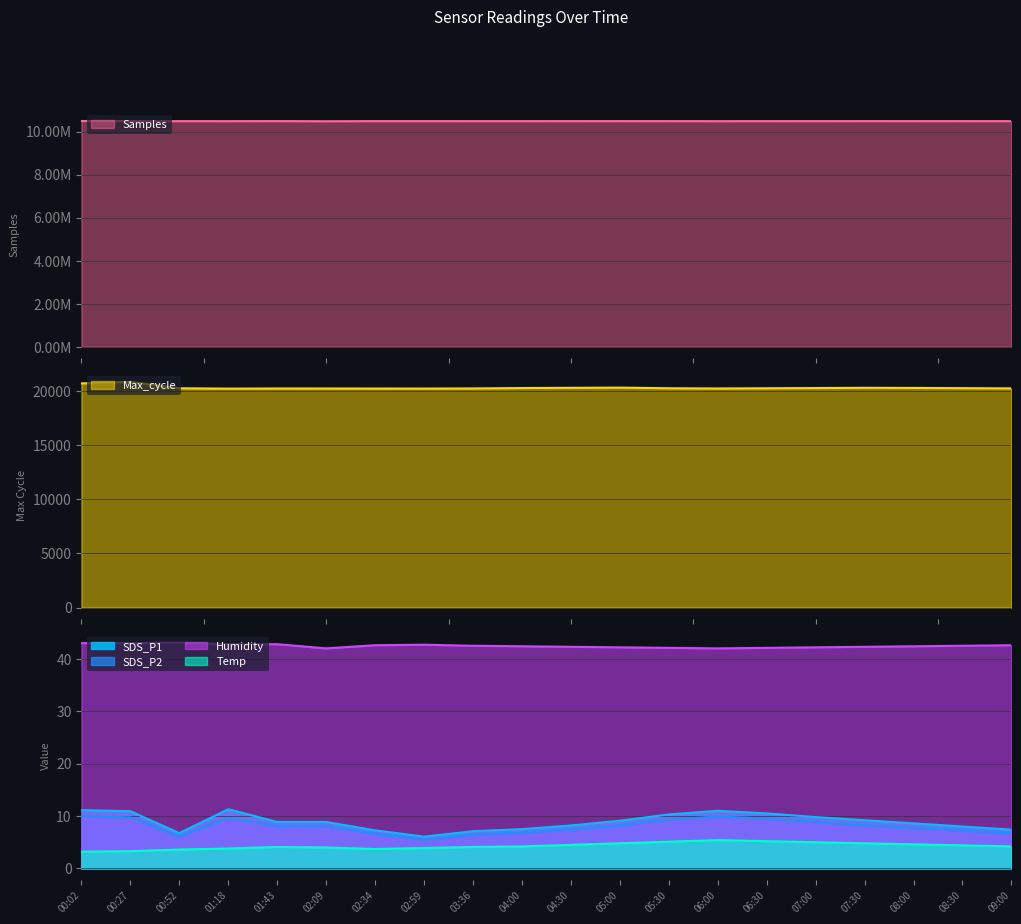

At 00:27, list the series in order from largest to smallest.

Samples, Max_cycle, Humidity, SDS_P1, SDS_P2, Temp